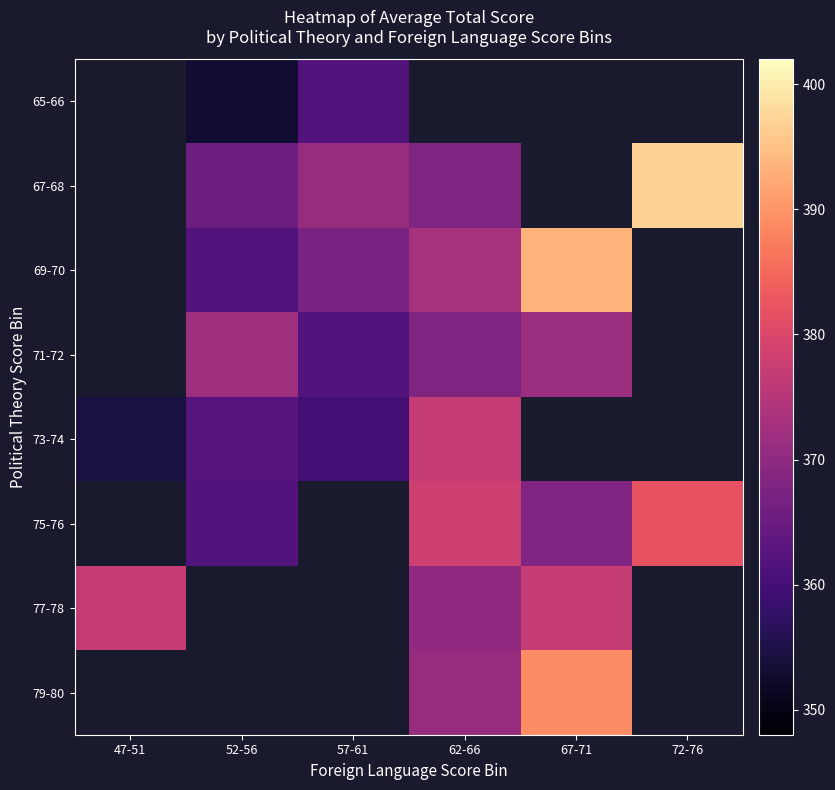

How many series are shown in this chart?

8